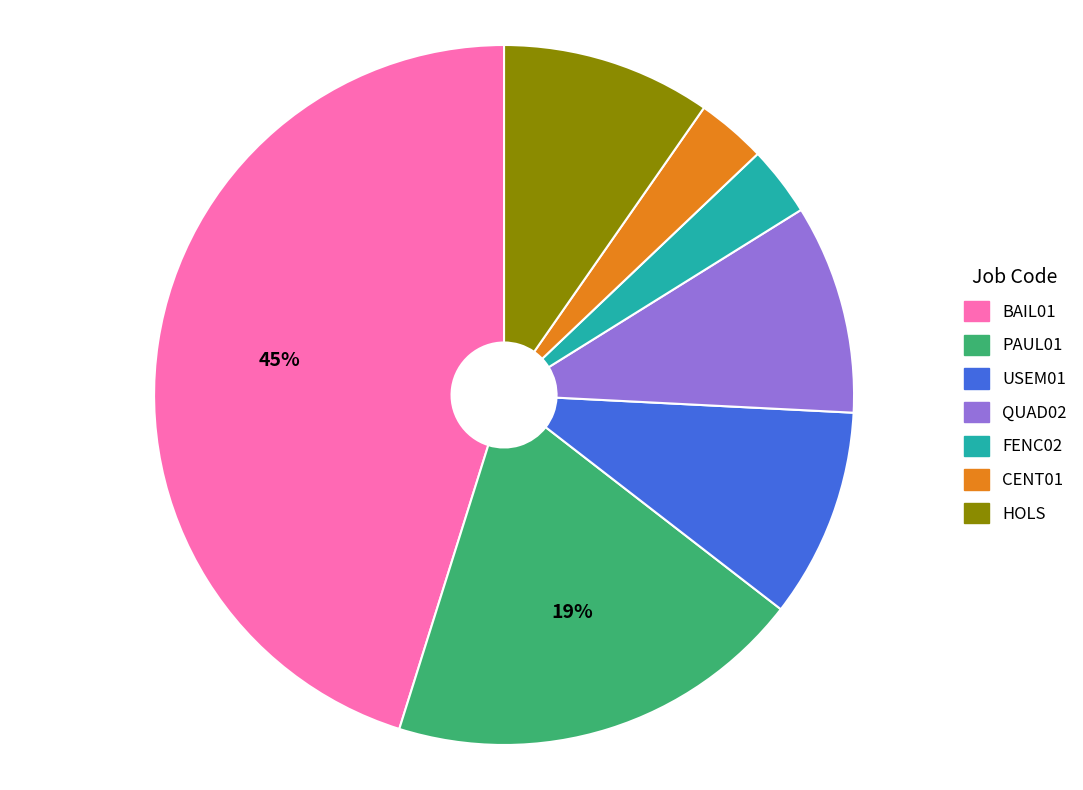

How many slices are in this pie chart?

7